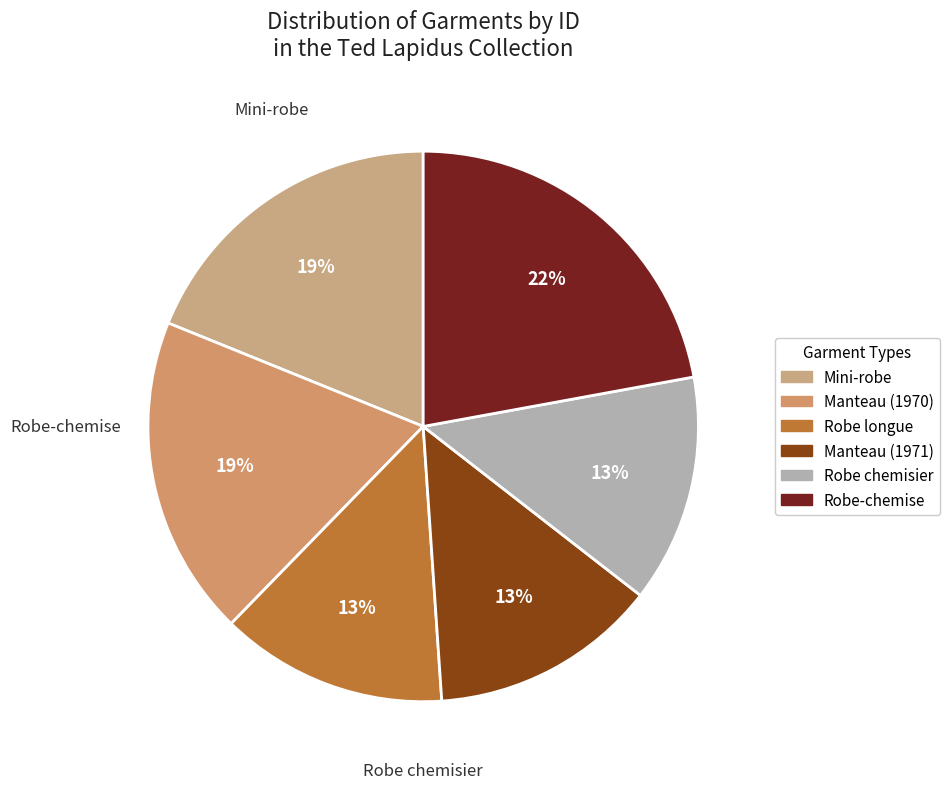

Approximately how many times larger is the value at Mini-robe compared to Manteau (1970)?

1.0